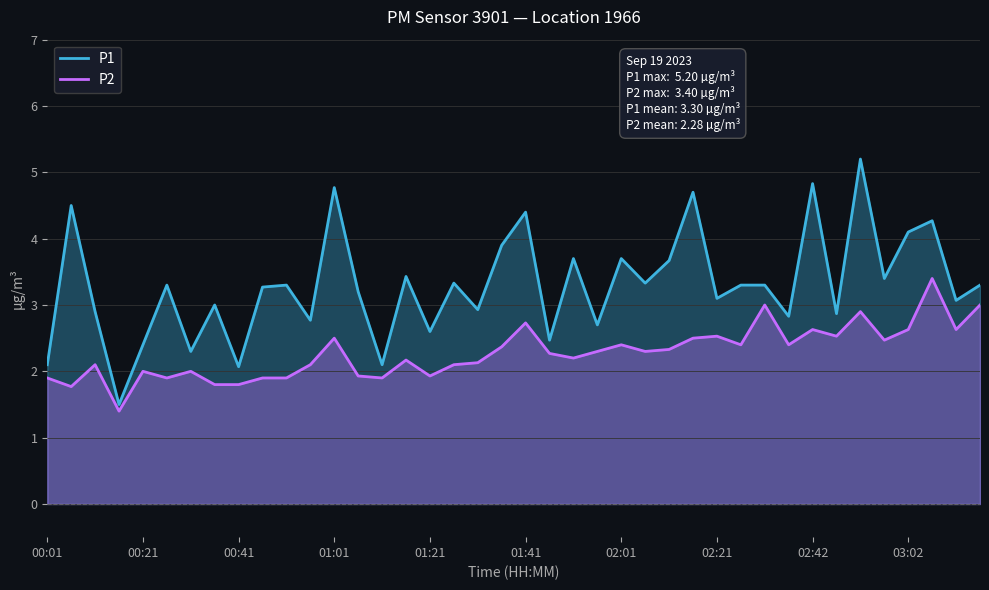

How many data points in P1 are above 3?

25